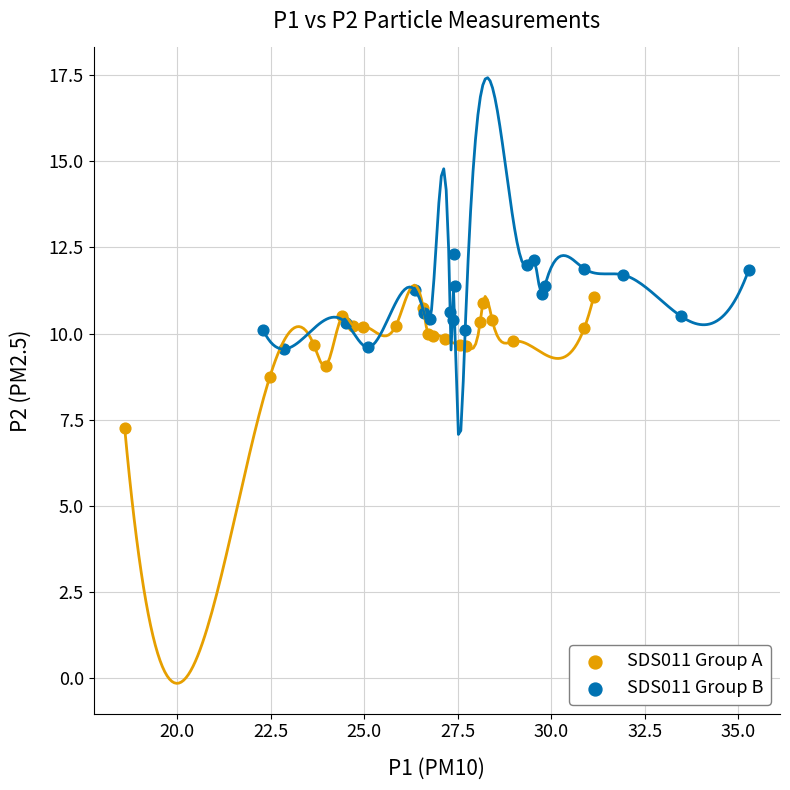

Which series contains the highest Y value?

SDS011 Group B